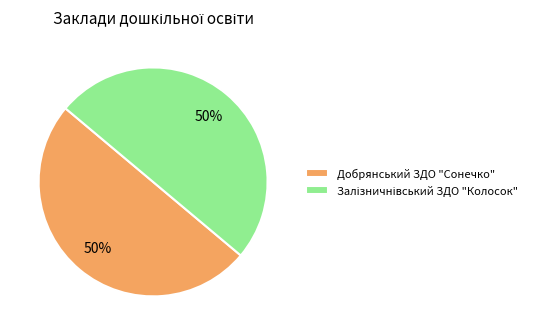

To the nearest percent, what is the average slice percentage?

50%